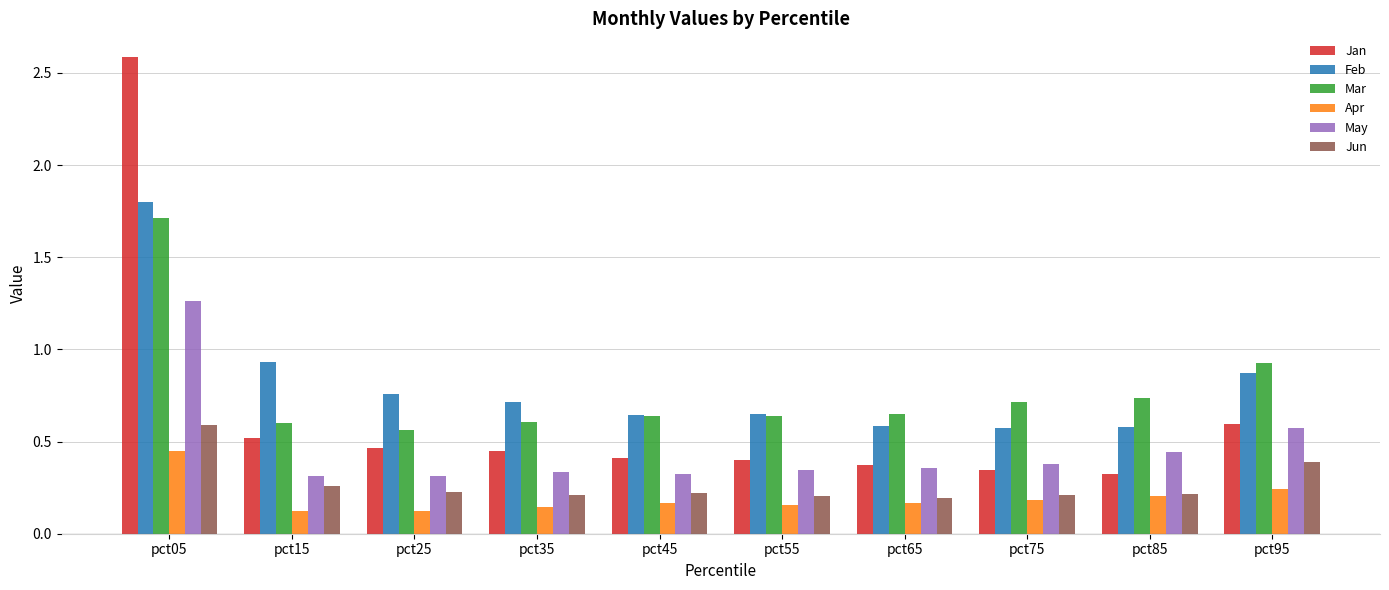

The value of Feb at pct95 is 0.9. True or false?

True